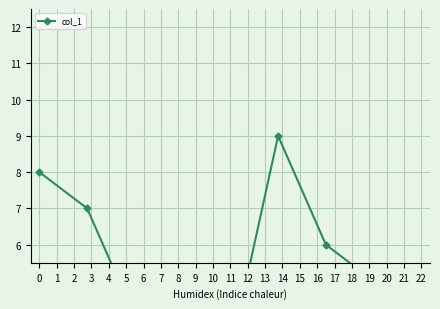

What is the smallest value displayed?

1